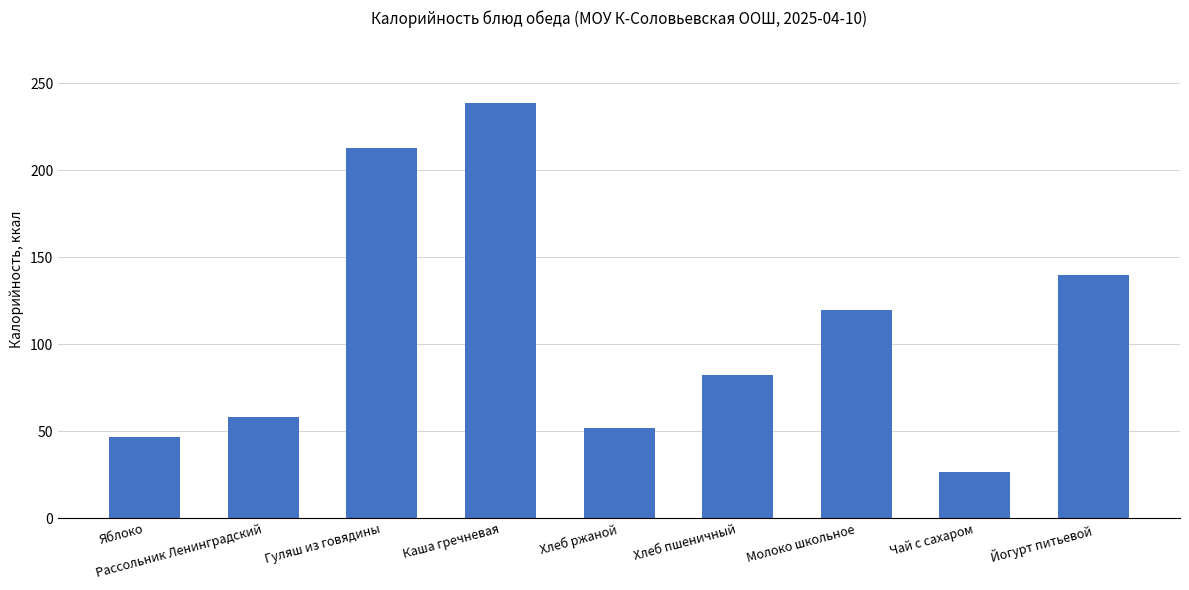

The value at Чай с сахаром is 26.4. True or false?

True